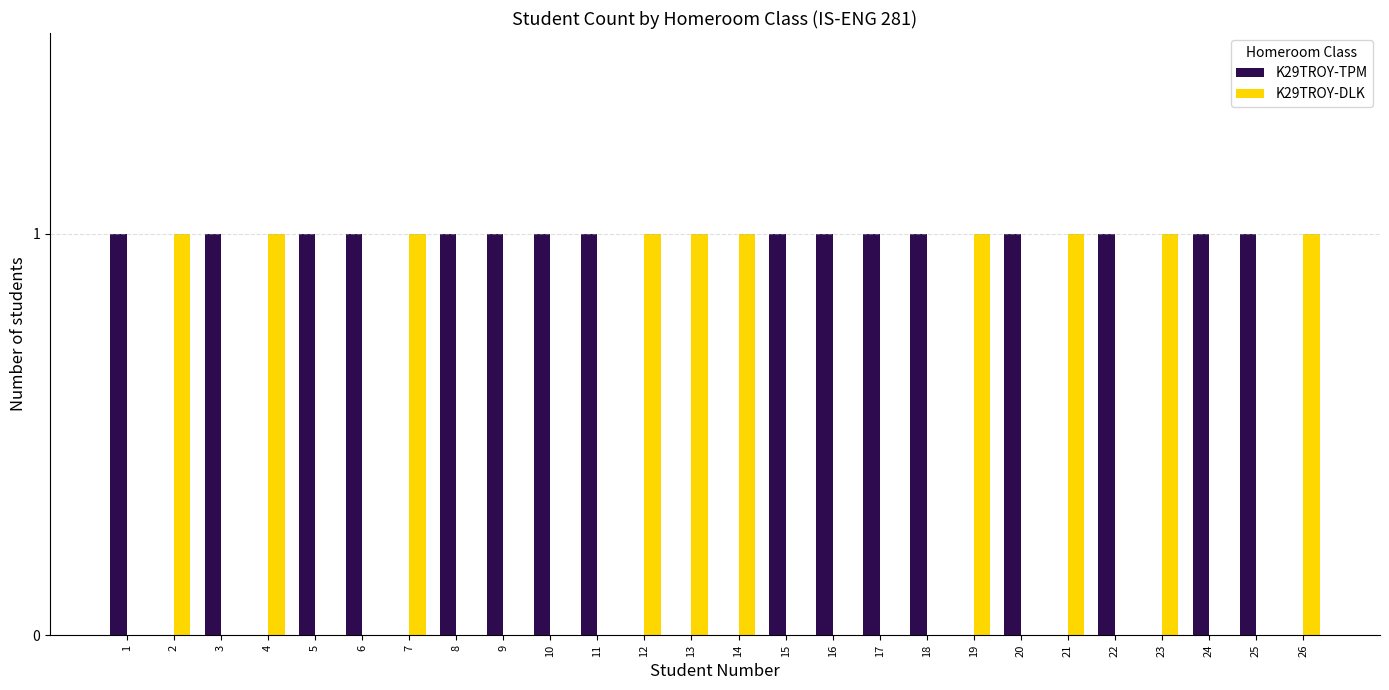

What is the average value of the K29TROY-TPM series?

1